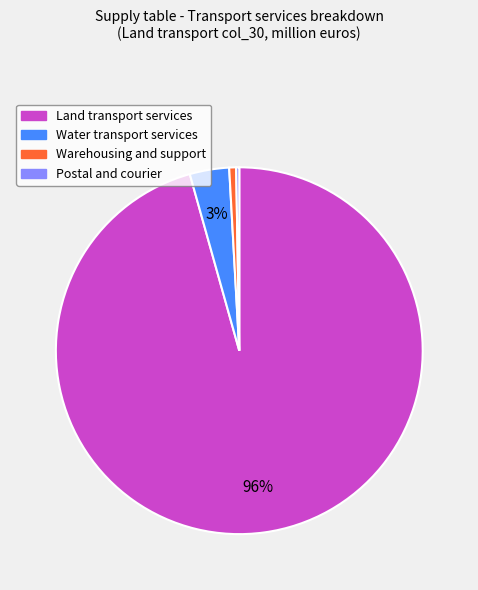

To the nearest percent, what is the difference between the Warehousing and support and Land transport services slice percentages?

95%